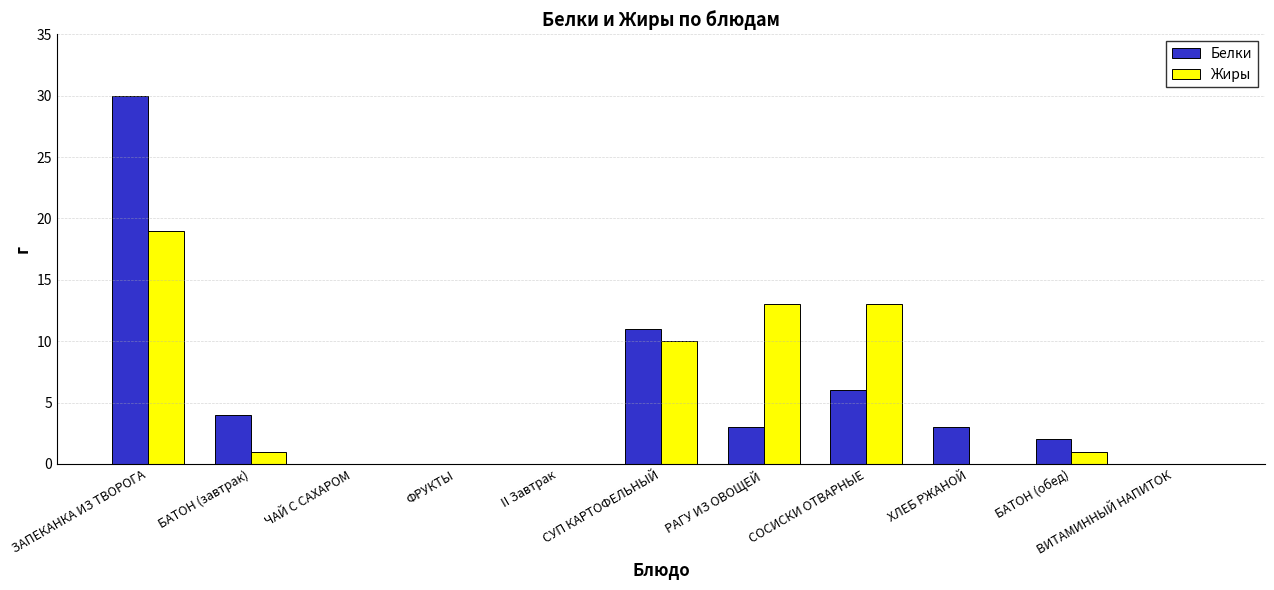

How many groups of bars are there?

11